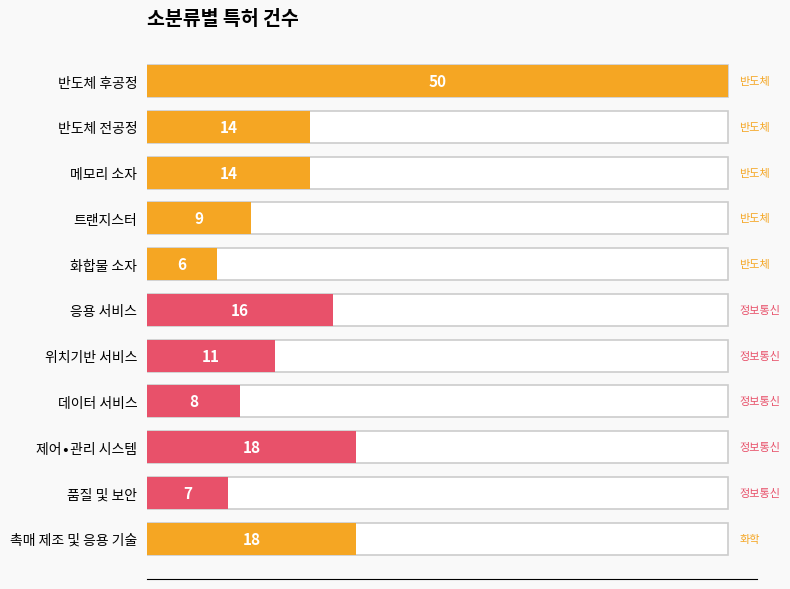

Is it true that the value at 반도체 후공정 is 50?

True